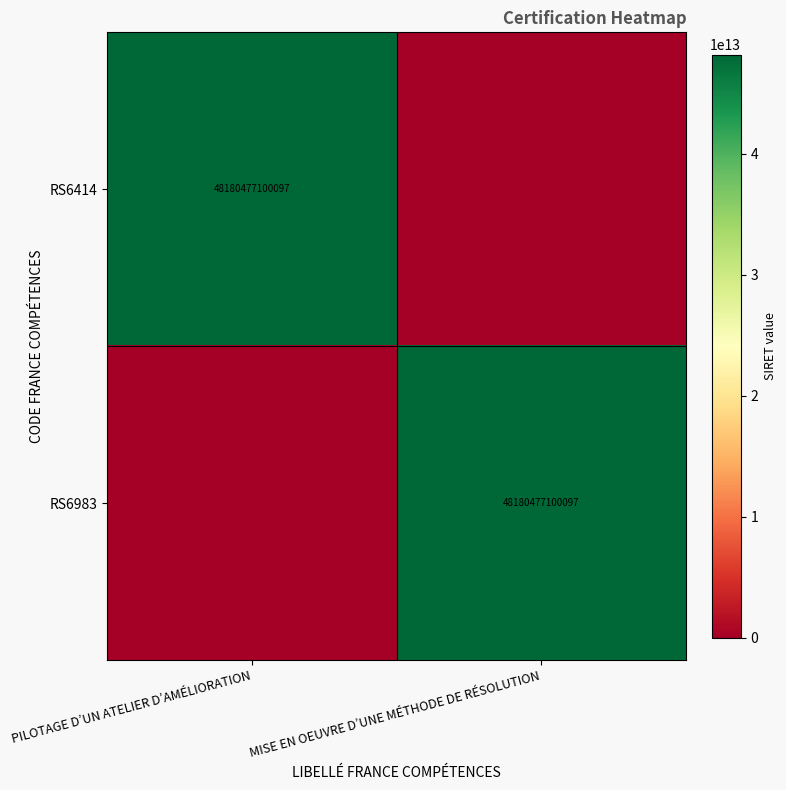

True or false: RS6414 has a value of 22241569746862 at PILOTAGE D’UN ATELIER D’AMÉLIORATION.

False